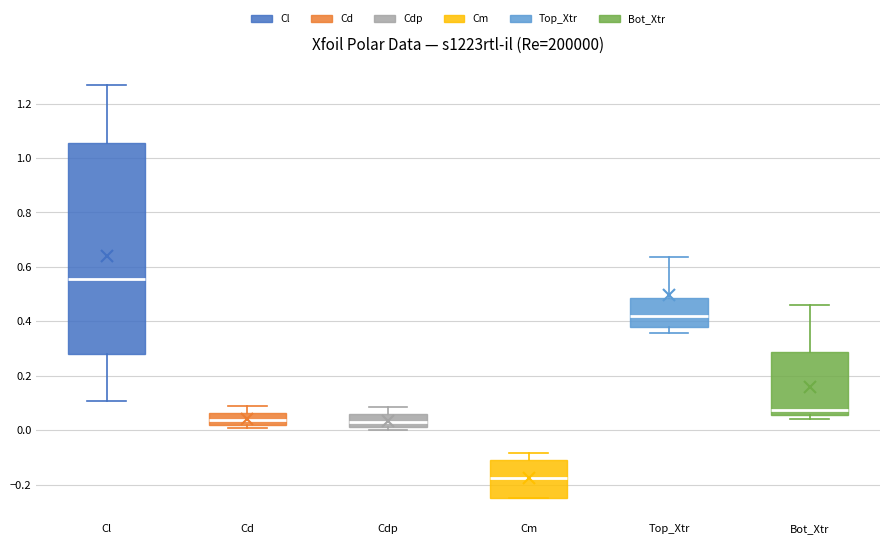

Reading left to right, transcribe this box plot: for each box, give where its median line is, the range the box spans, and where its two whiskers end, as read against the y-axis. The values are not printed on the chart, so give them approximately, as read against the axis.

Cl: median 0.56, box 0.28 to 1.06, whiskers 0.10 to 1.26
Cd: median 0.04, box 0.02 to 0.06, whiskers 0.00 to 0.08
Cdp: median 0.04, box 0.02 to 0.06, whiskers 0.00 to 0.08
Cm: median -0.18, box -0.24 to -0.12, whiskers -0.26 to -0.08
Top_Xtr: median 0.42, box 0.38 to 0.48, whiskers 0.36 to 0.64
Bot_Xtr: median 0.08, box 0.06 to 0.28, whiskers 0.04 to 0.46